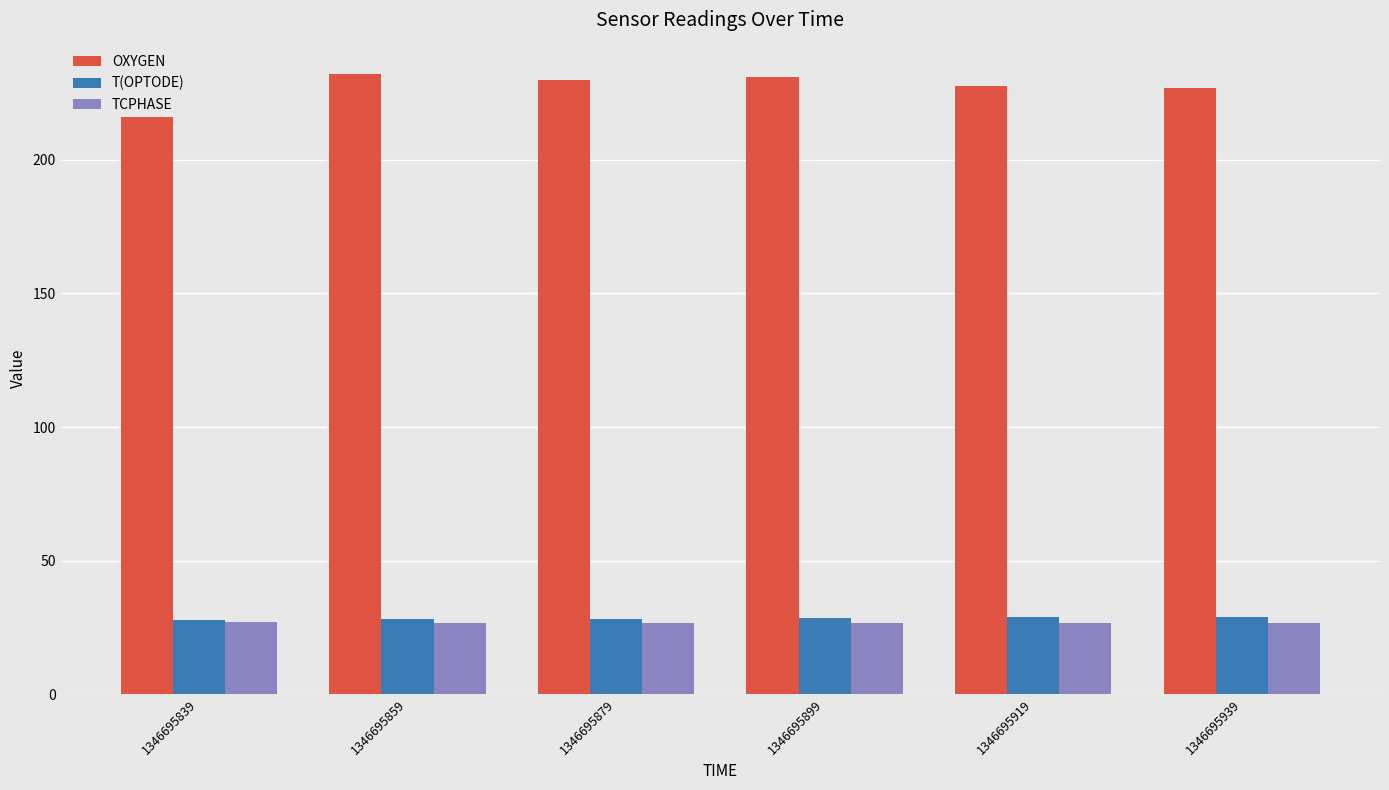

What are all the series names shown in the legend?

OXYGEN, T(OPTODE), TCPHASE